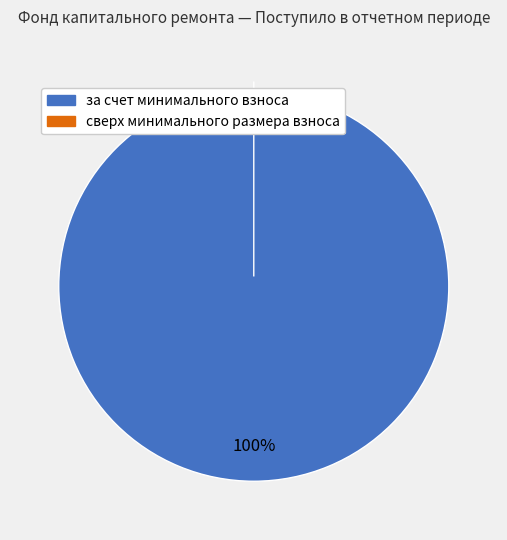

Which category has the smallest portion of the pie?

сверх минимального размера взноса